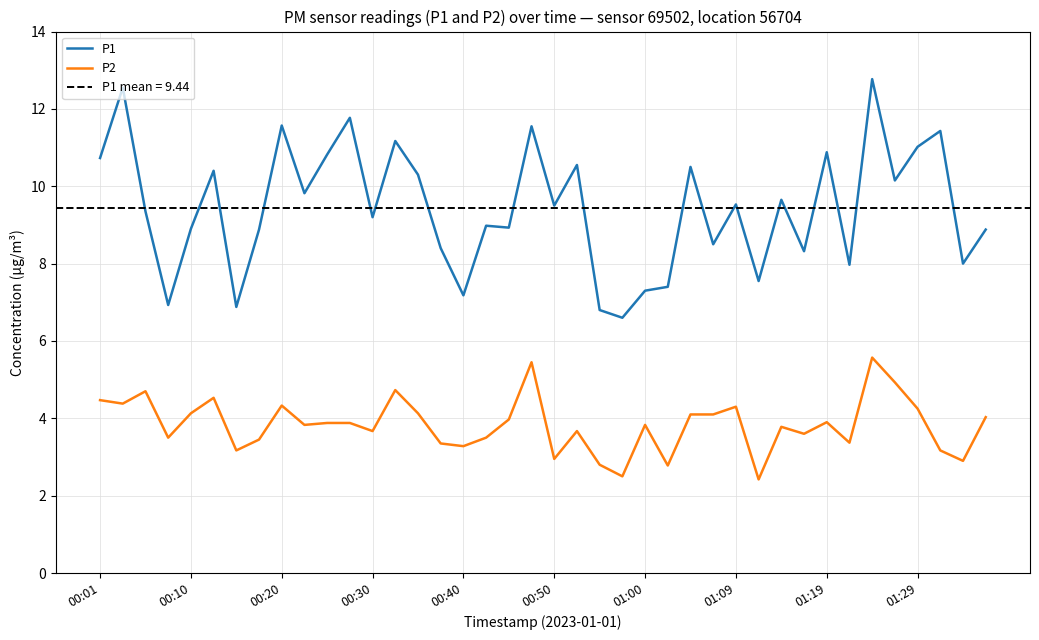

True or false: P1 and P2 intersect in this chart.

False